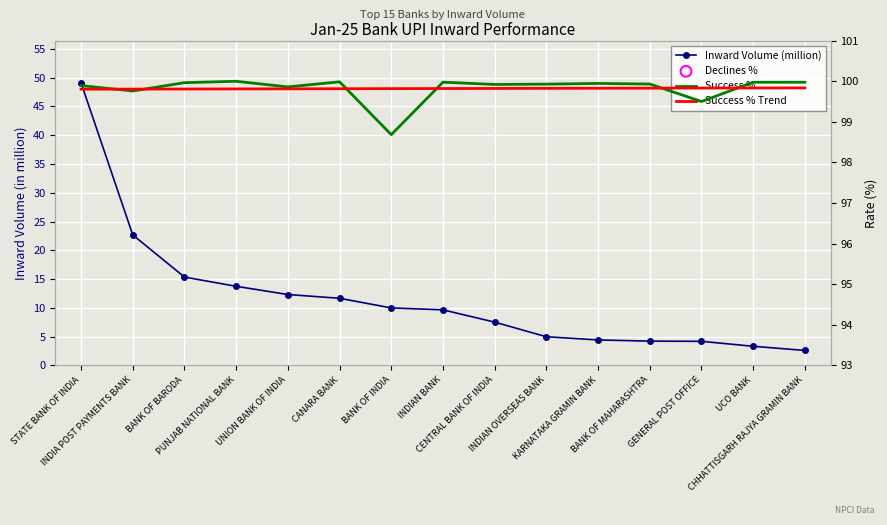

What are all the series names shown in the legend?

Inward Volume (million), Success %, Success % Trend, Declines %